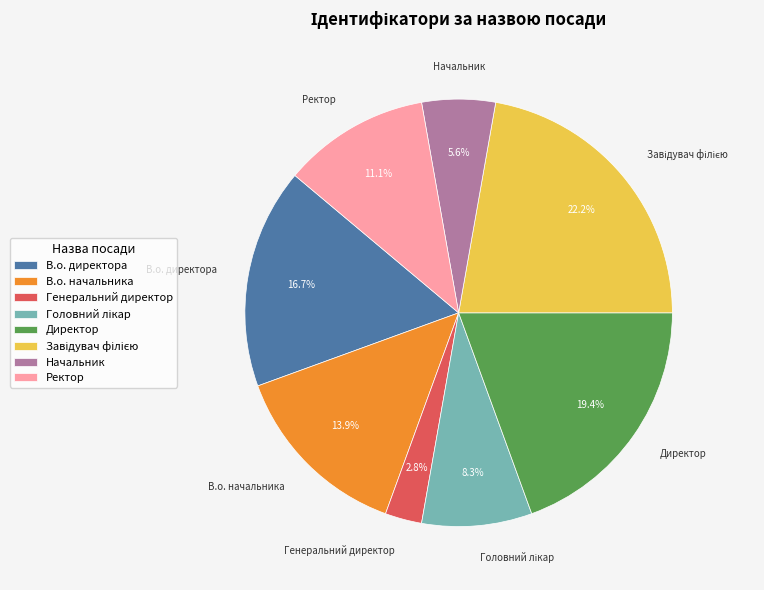

How much of the chart is everything except Начальник?

94.4%